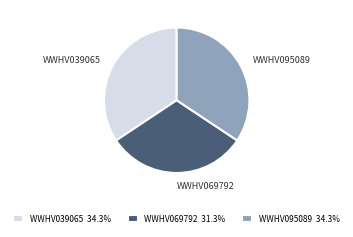

Between WWHV095089 and WWHV069792, which is larger?

WWHV095089